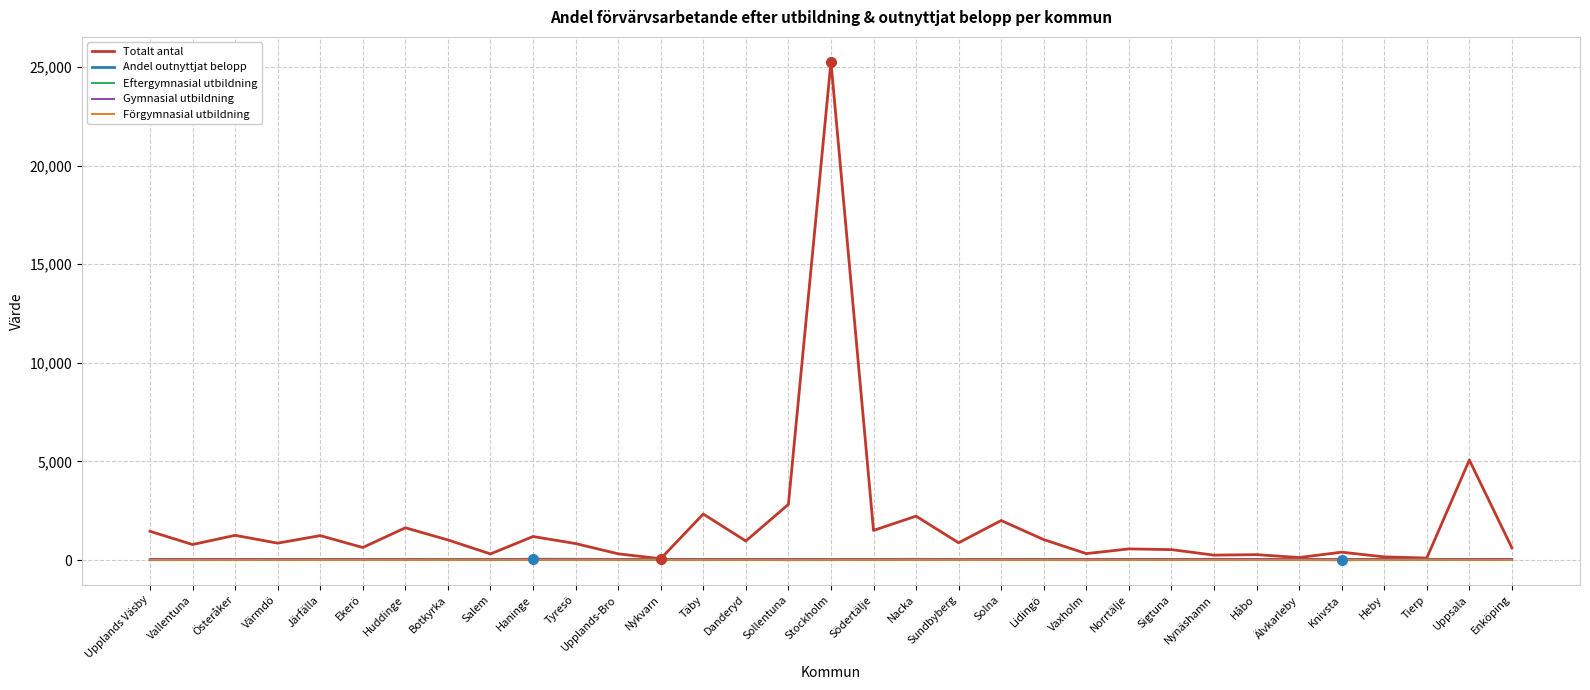

How many lines are shown in the chart?

5